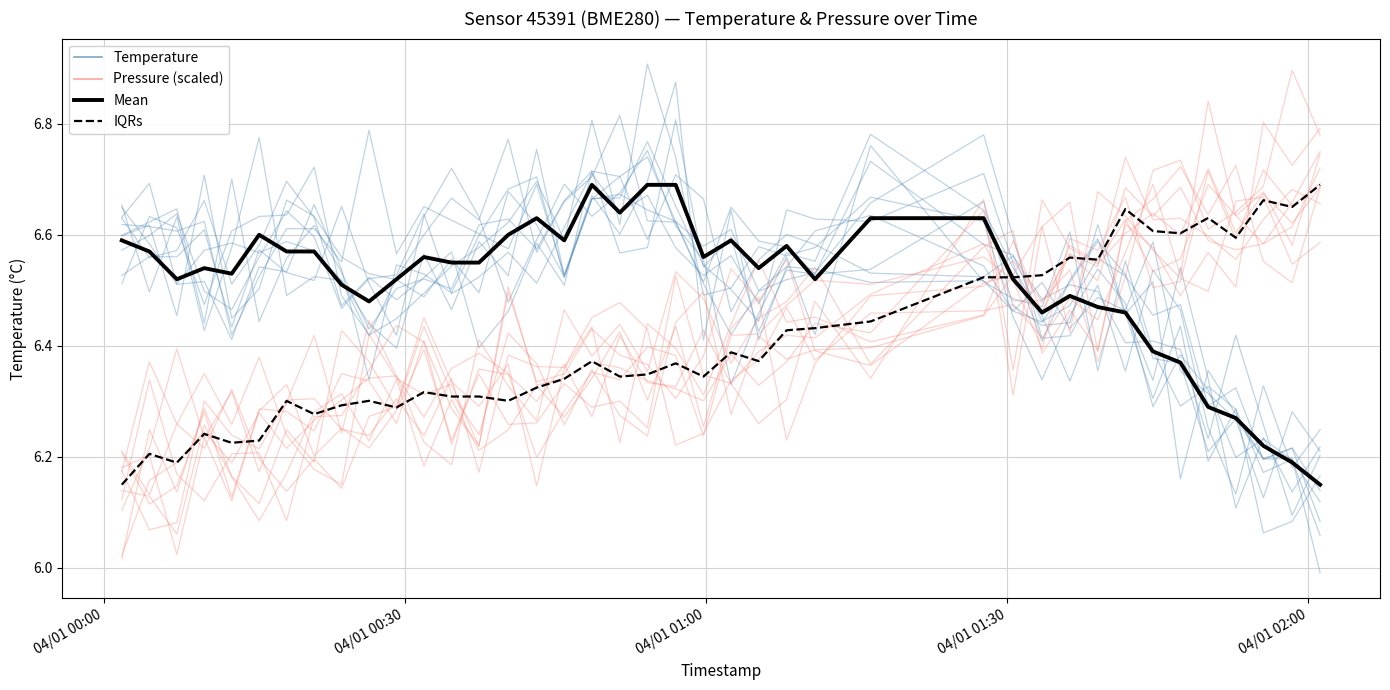

At how many categories does at least one series exceed 6?

40